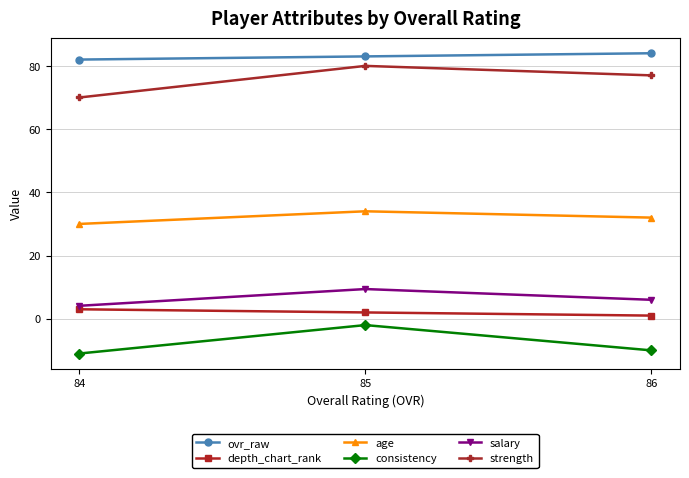

At how many categories does at least one series exceed 57?

3